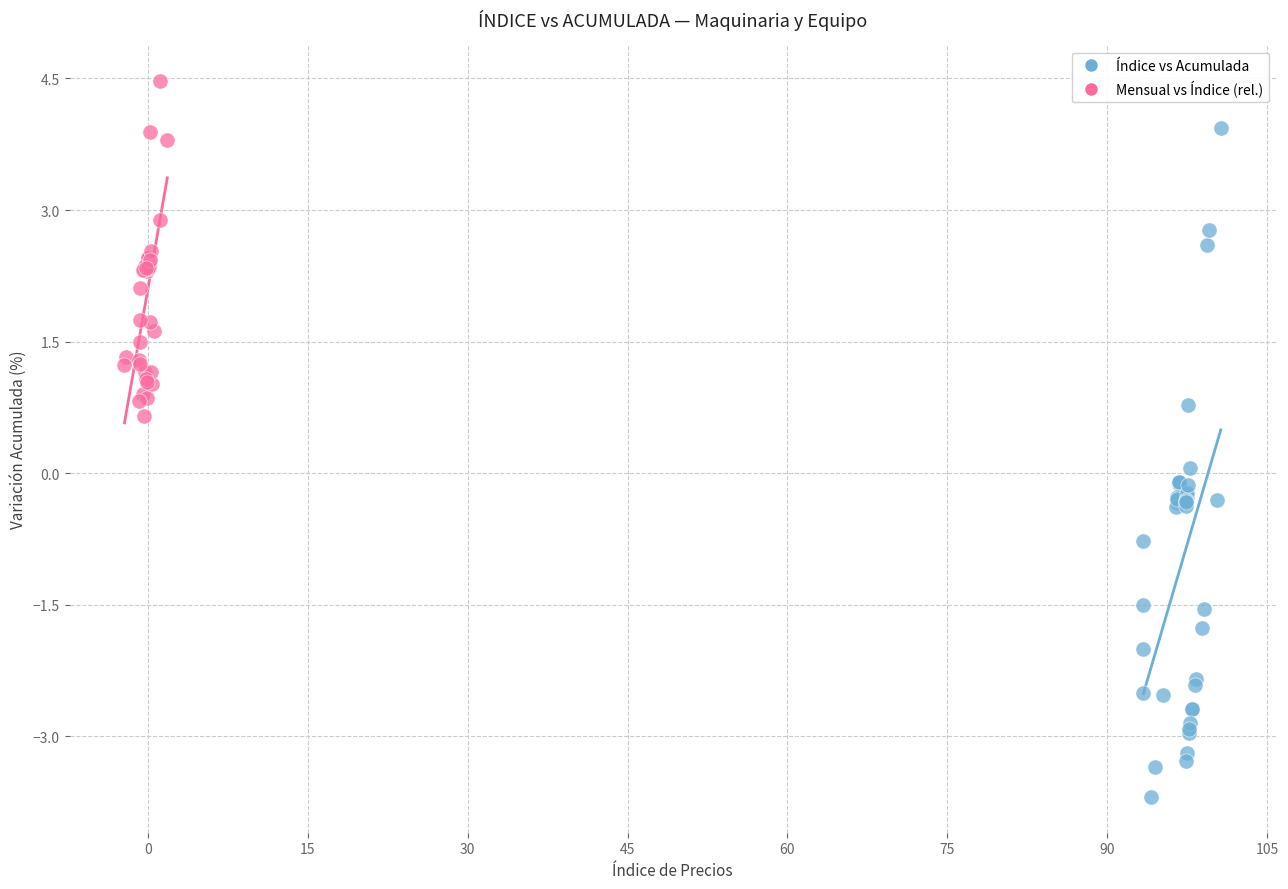

Which series contains the highest Y value?

Mensual vs Índice (rel.)